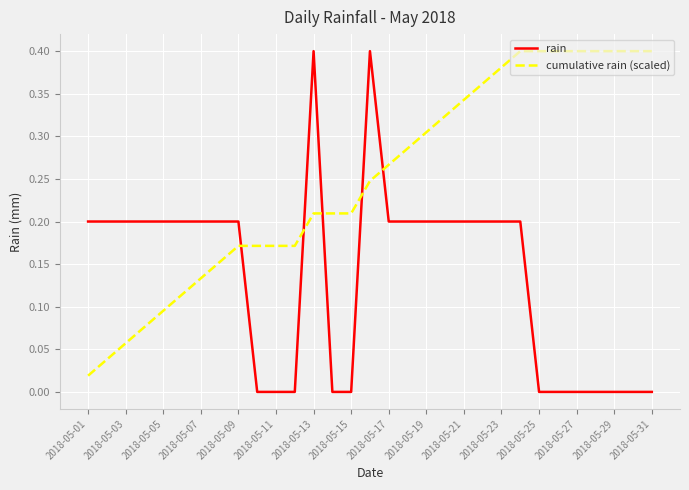

Rank the series by their average value, from lowest to highest.

rain, cumulative rain (scaled)